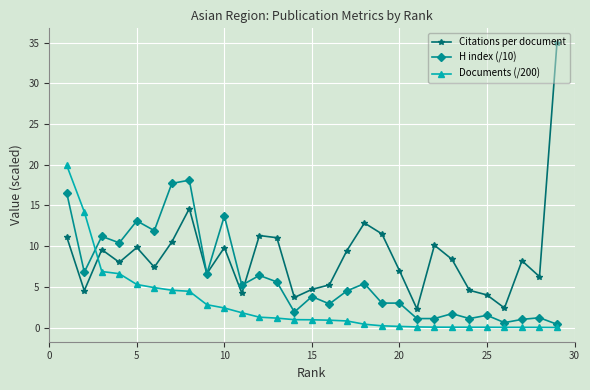

What is the maximum value shown in the chart?

35.0